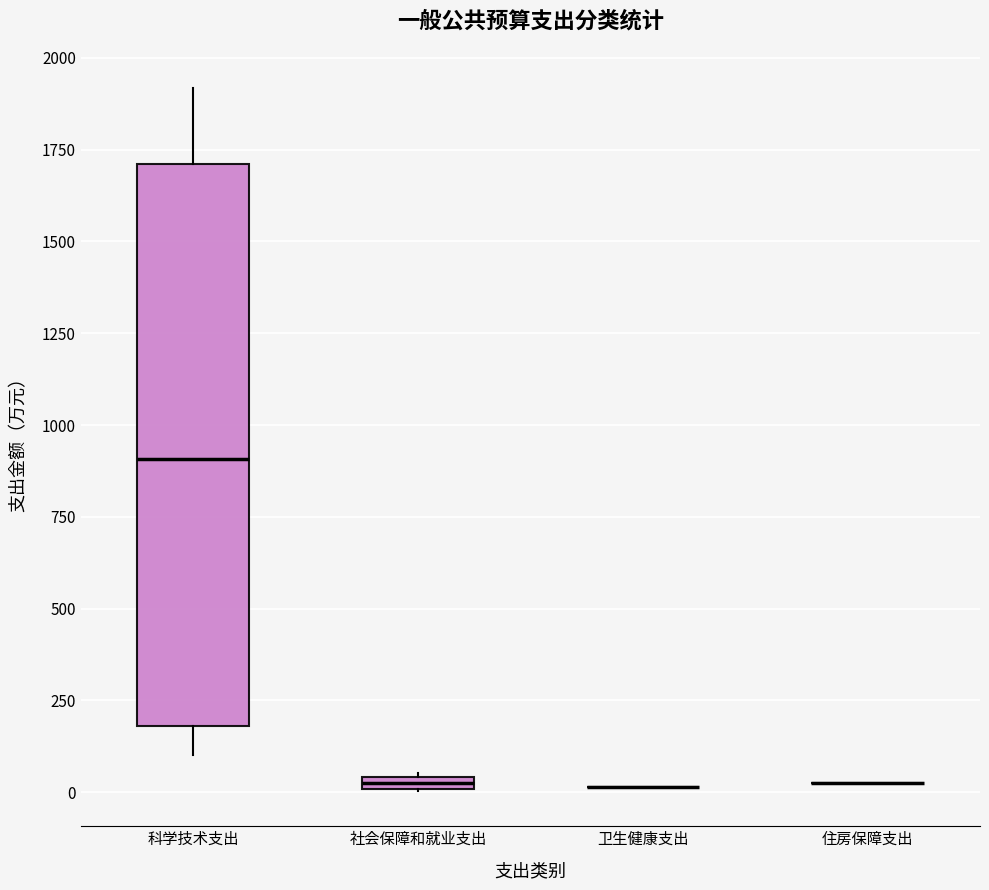

Which box is the tallest, from its lower edge to its upper edge?

科学技术支出